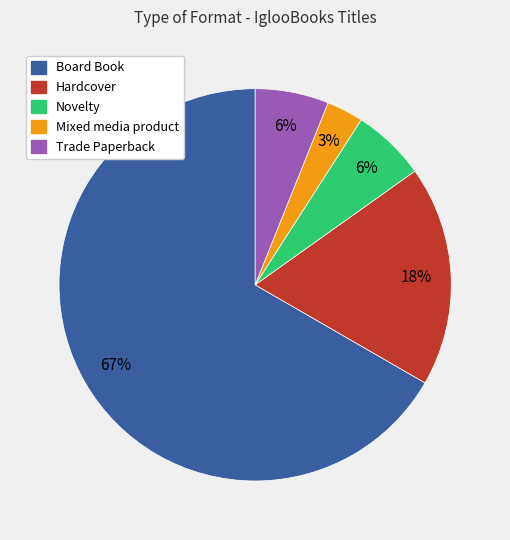

True or false: Board Book accounts for 72% of the total.

False